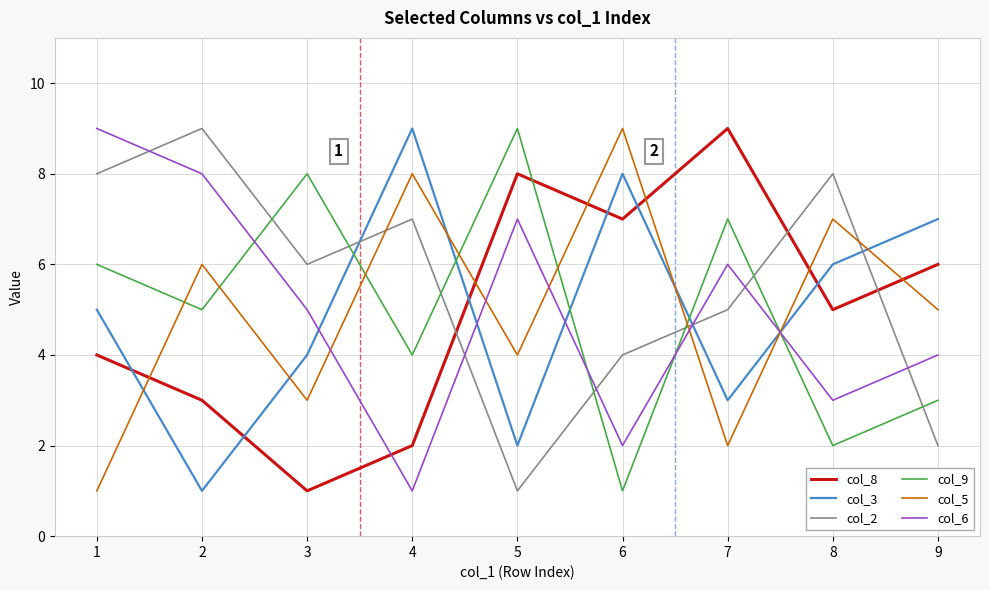

The value of col_5 at 7 is 2. True or false?

True